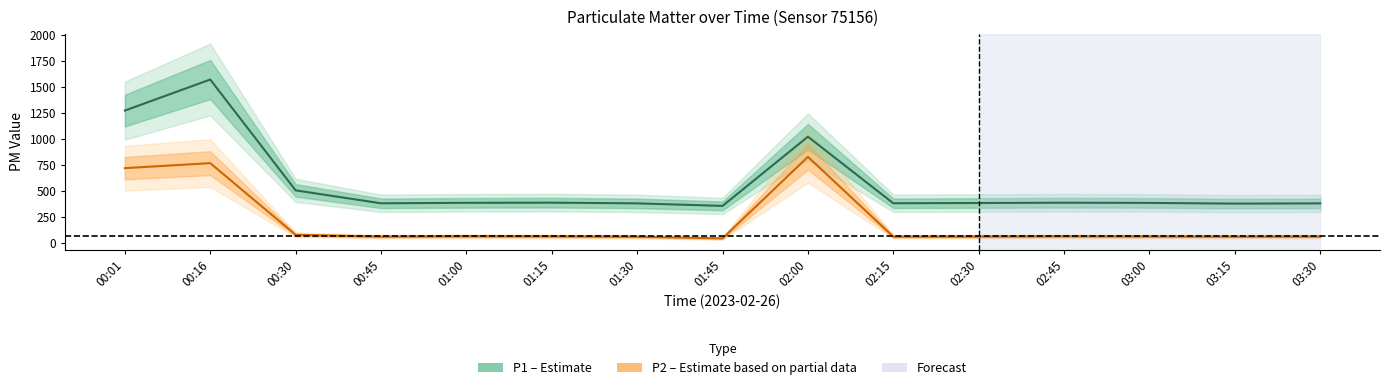

Count the number of categories in the chart.

15